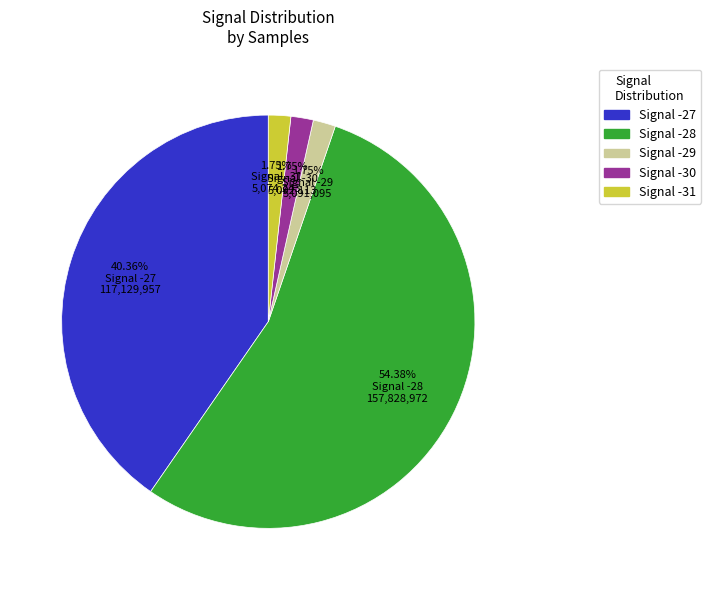

Is there a majority slice in this chart?

Yes